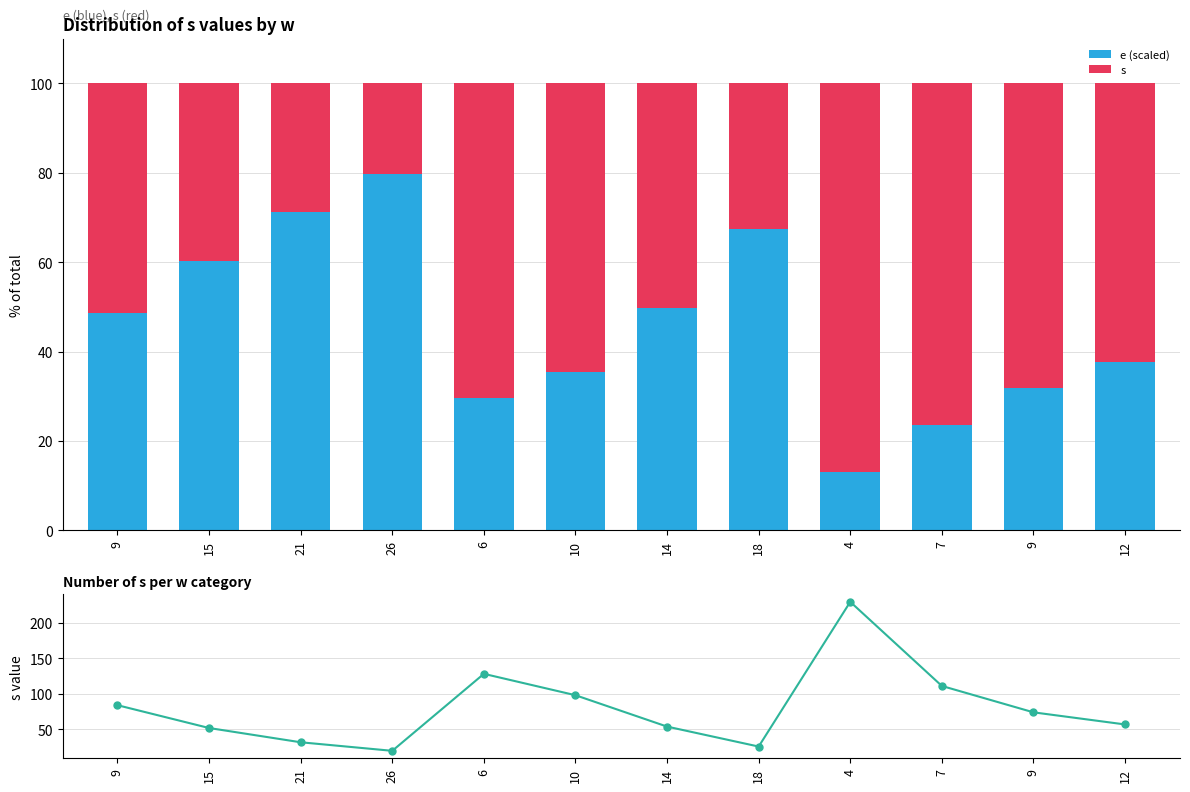

How many categories are shown in the chart?

12